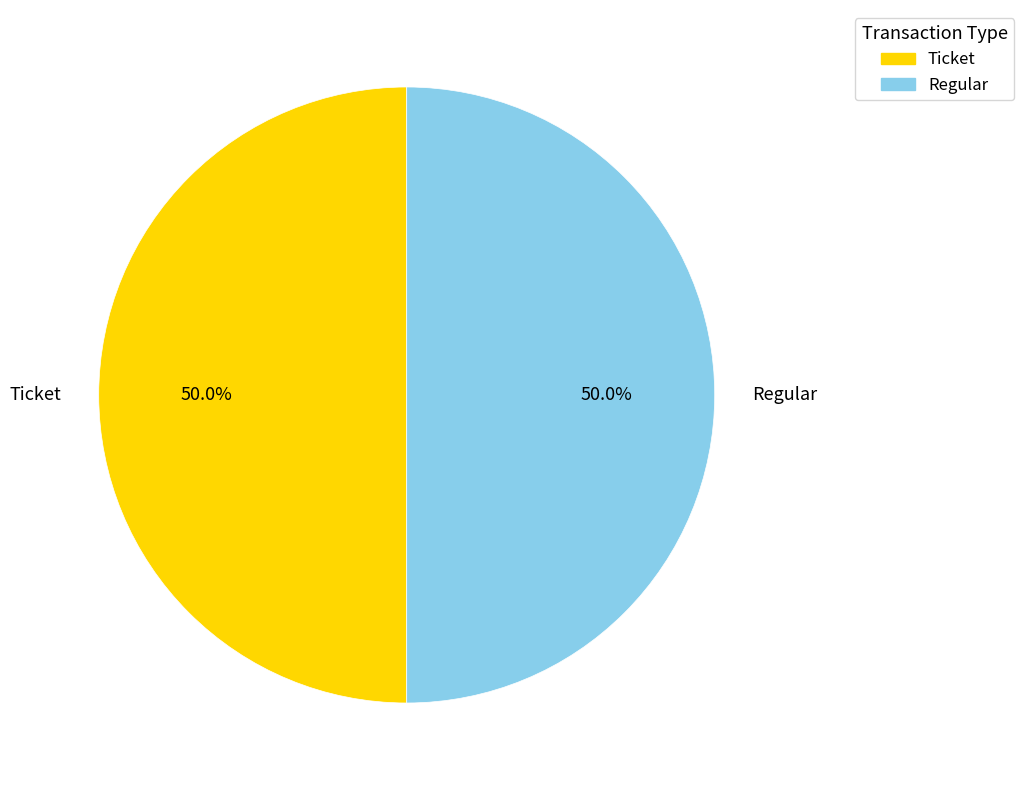

To the nearest percent, what is the combined percentage of Regular and Ticket?

100%